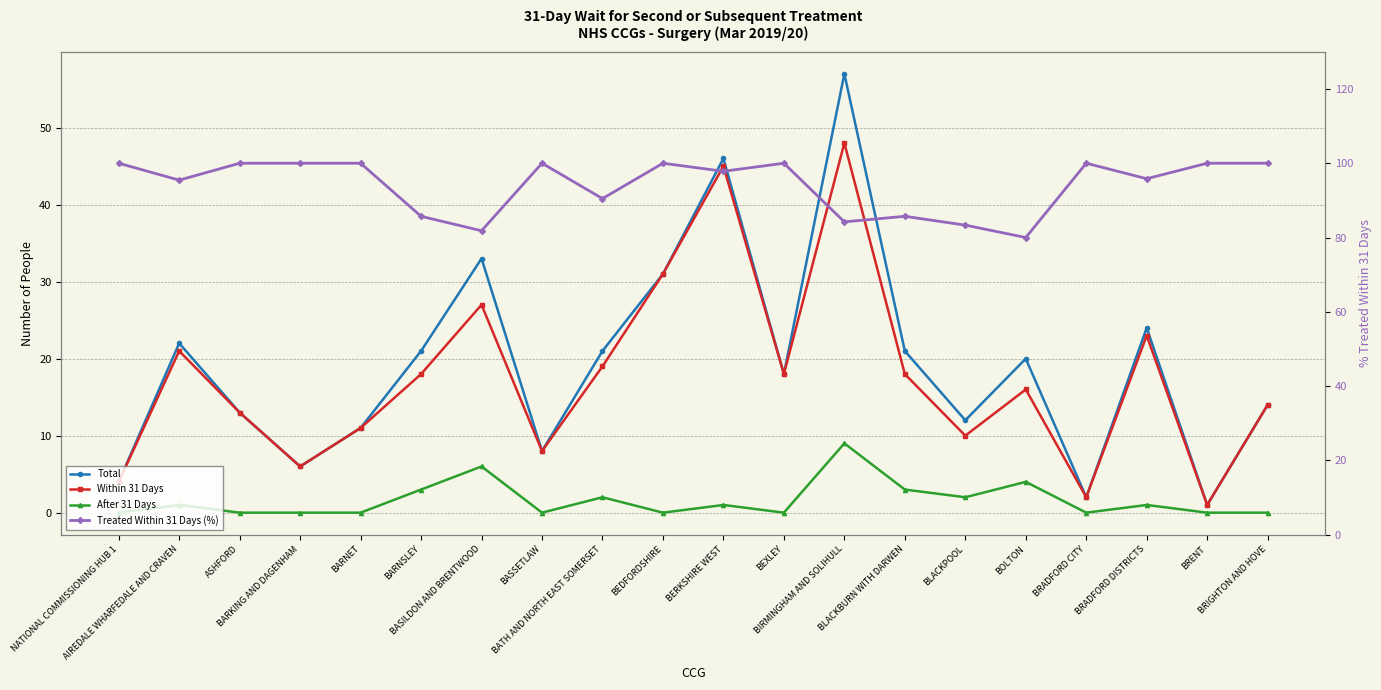

What is the label of the 7th point from the left?

BASILDON AND BRENTWOOD